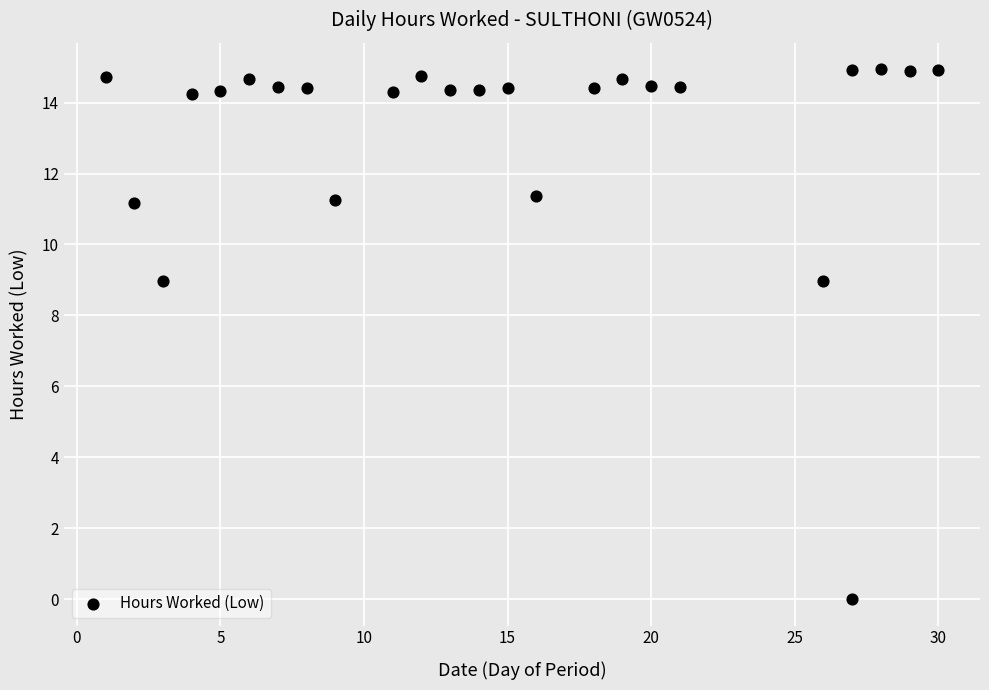

What is the range of Y values (max minus min)?

14.9